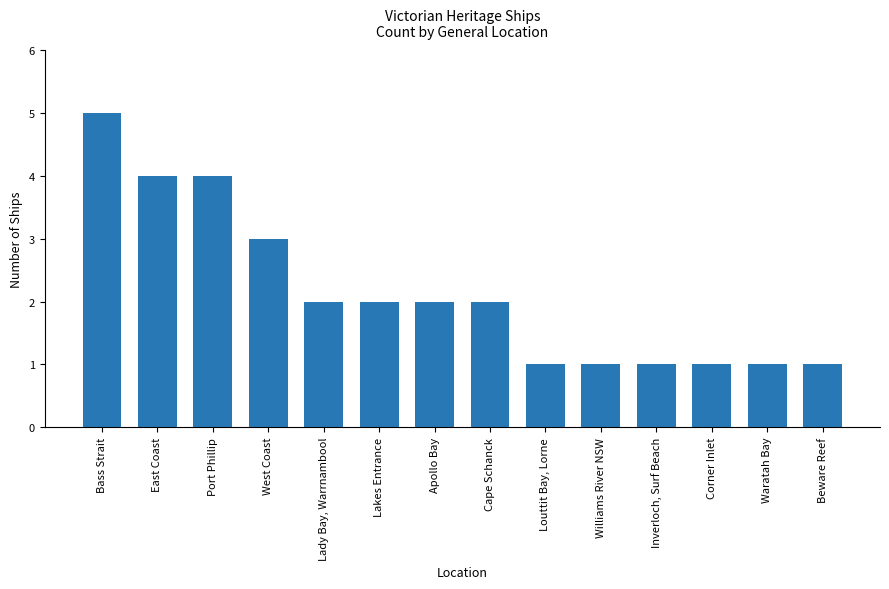

What is the sum of the values at Cape Schanck and Port Phillip?

6